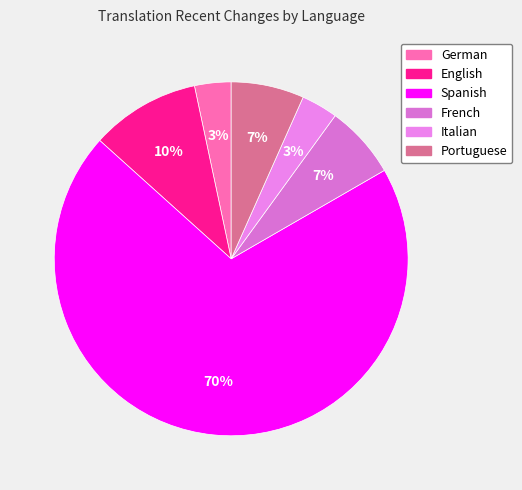

To the nearest percent, what is the average slice percentage?

17%